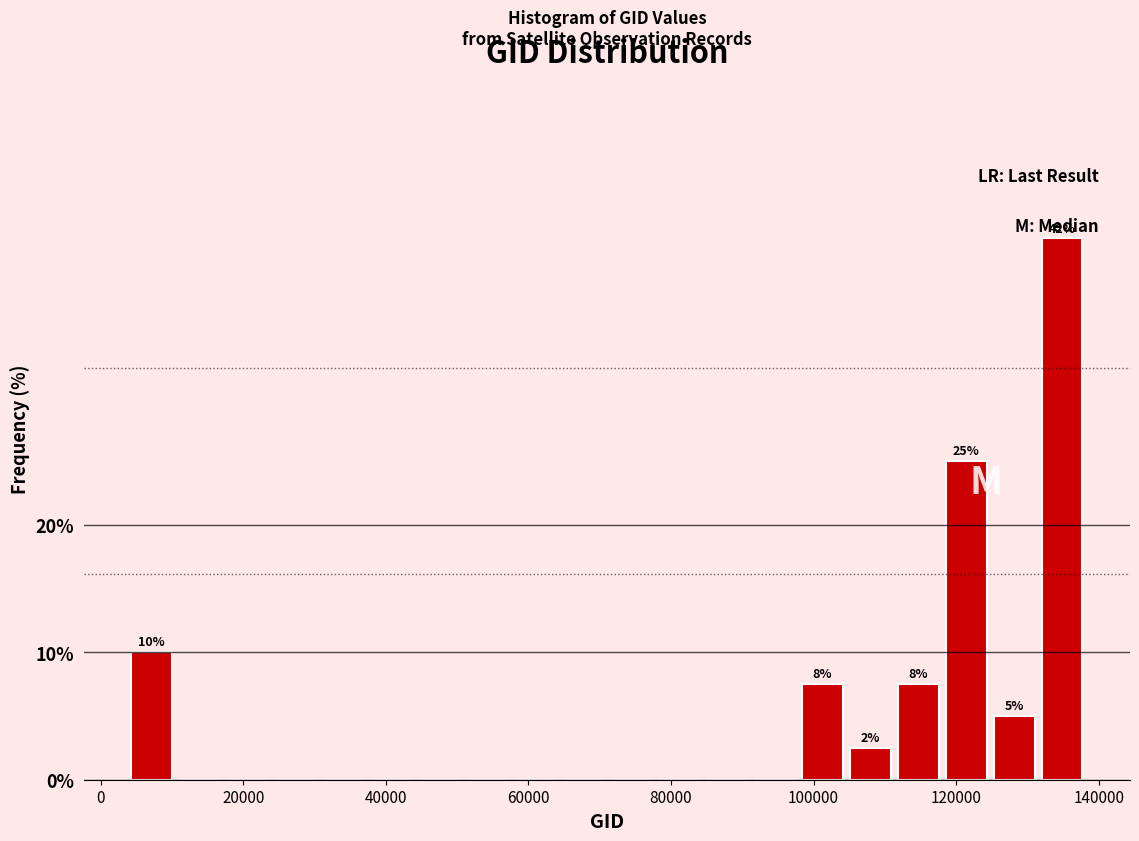

Around what value on the x-axis is the tallest bar? Give the approximate position of its centre, as read against the axis.

134000